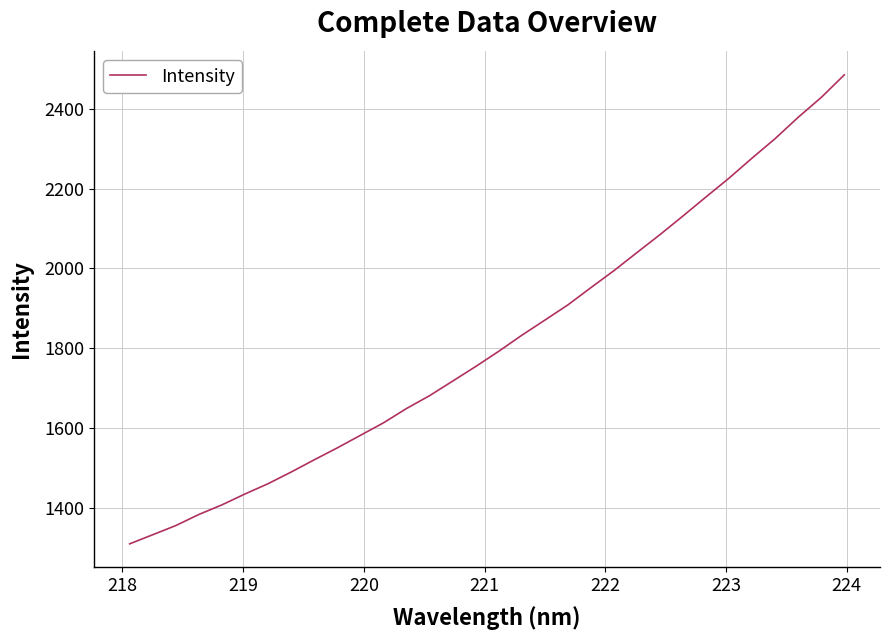

Is this an area chart (filled region under the line)?

No